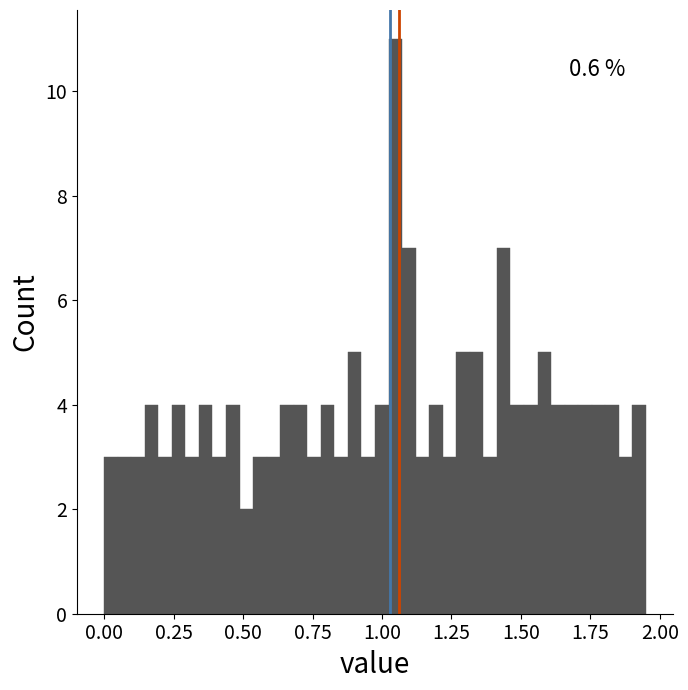

Around what value on the x-axis is the tallest bar? Give the approximate position of its centre, as read against the axis.

1.05